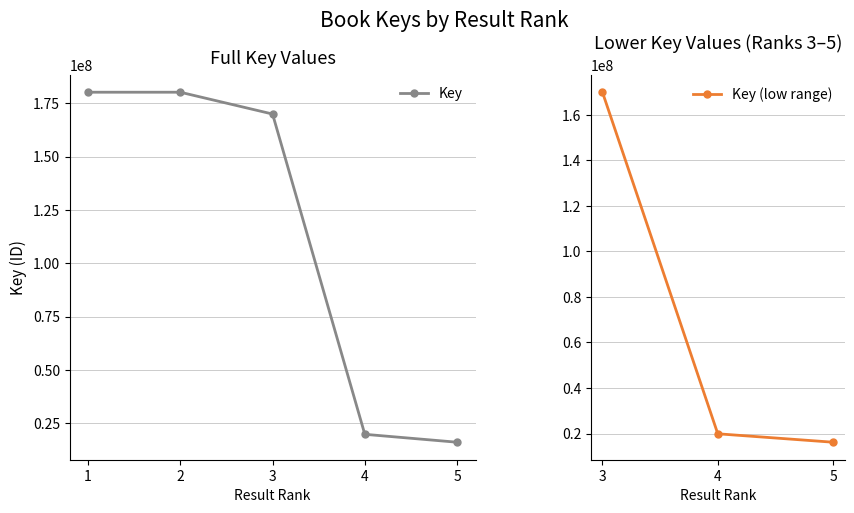

What is the value of the 4th point from the left?

19893635